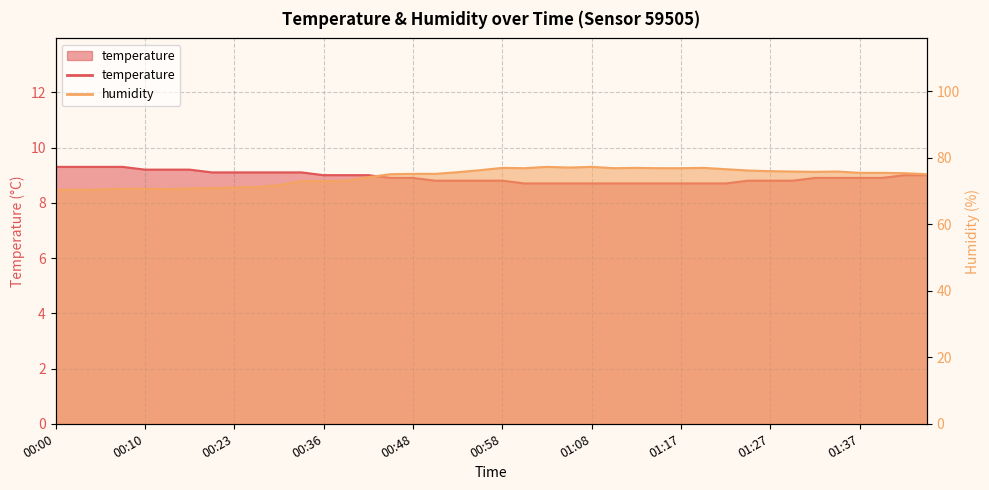

At which category is the sum across all series the highest?

01:03